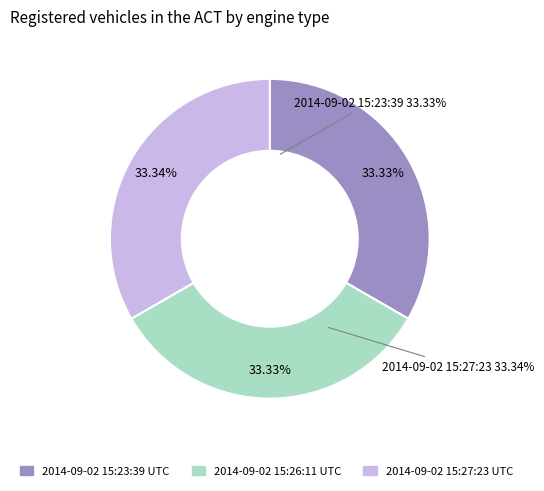

What percentage is NOT represented by 2014-09-02 15:23:39 UTC?

66.7%